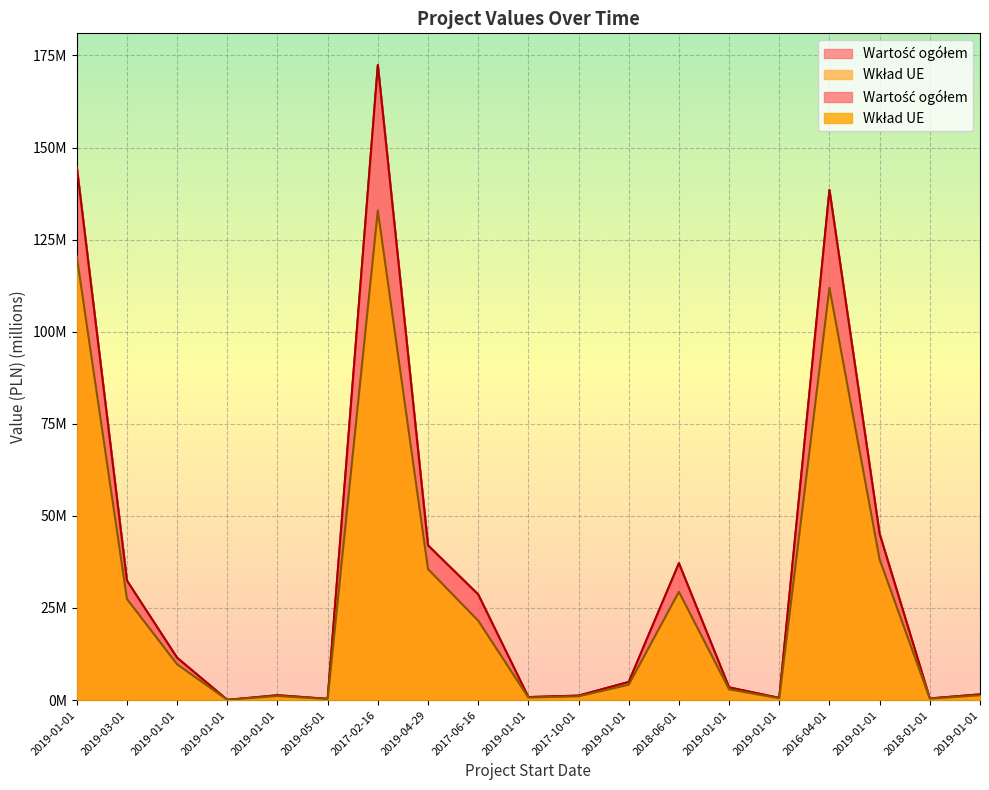

True or false: Wkład UE and Wartość ogółem cross at least once.

False